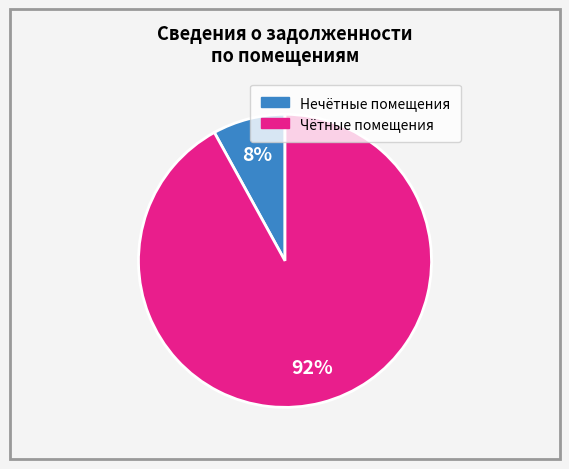

To the nearest percent, what is the difference between the largest and smallest slice percentages?

84%